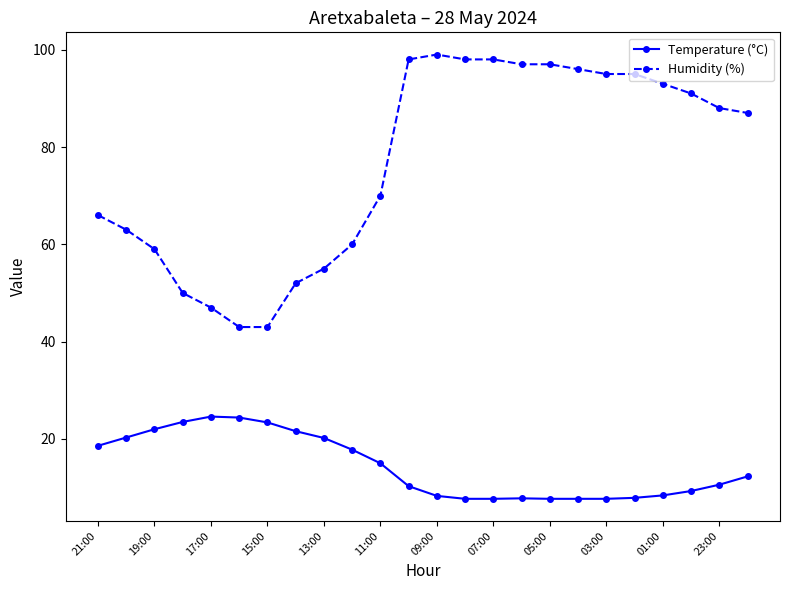

True or false: Temperature (°C) and Humidity (%) intersect in this chart.

False